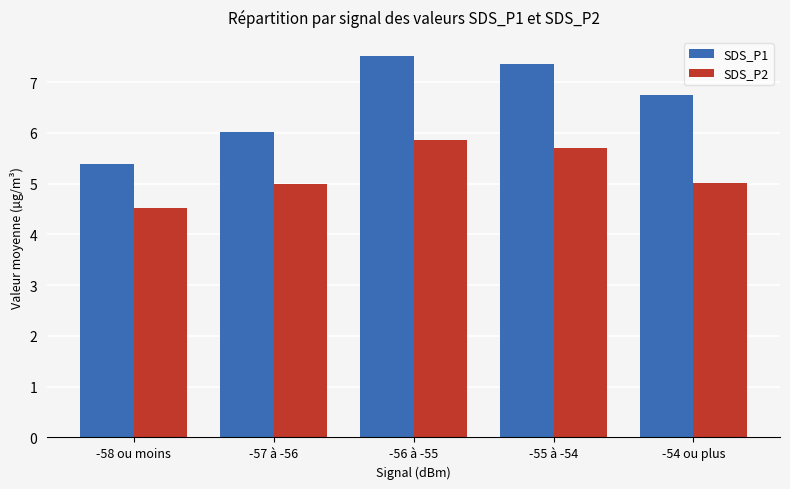

At -57 à -56, list the series in order from smallest to largest.

SDS_P2, SDS_P1